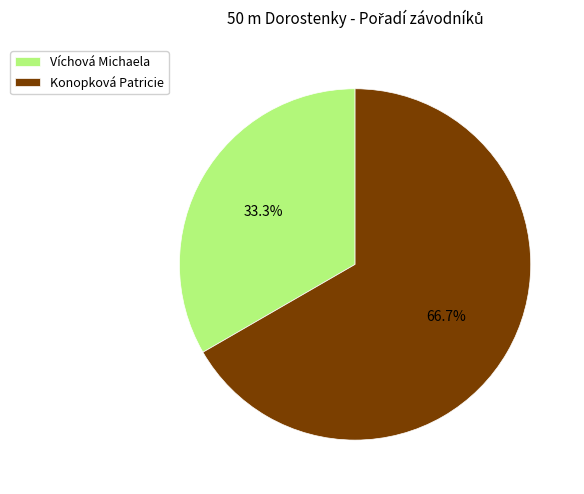

To the nearest percent, what is the average slice percentage?

50%